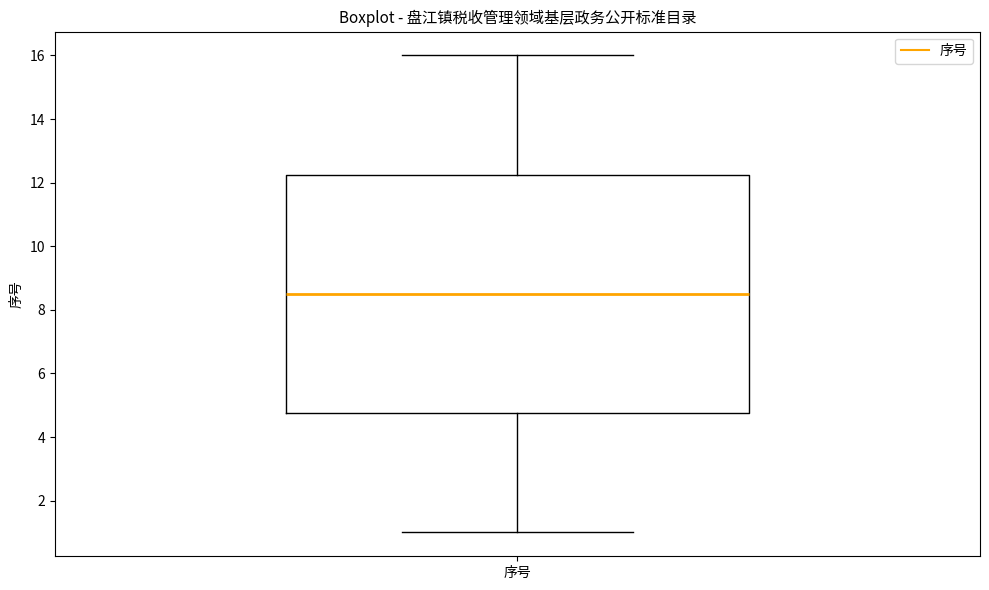

Read this box plot against the y-axis: the position of the median line, the range covered by the box, and the ends of both whiskers. The values are not printed on the chart, so give them approximately, as read against the axis.

median 8.6, box 4.8 to 12.2, whiskers 1.0 to 16.0